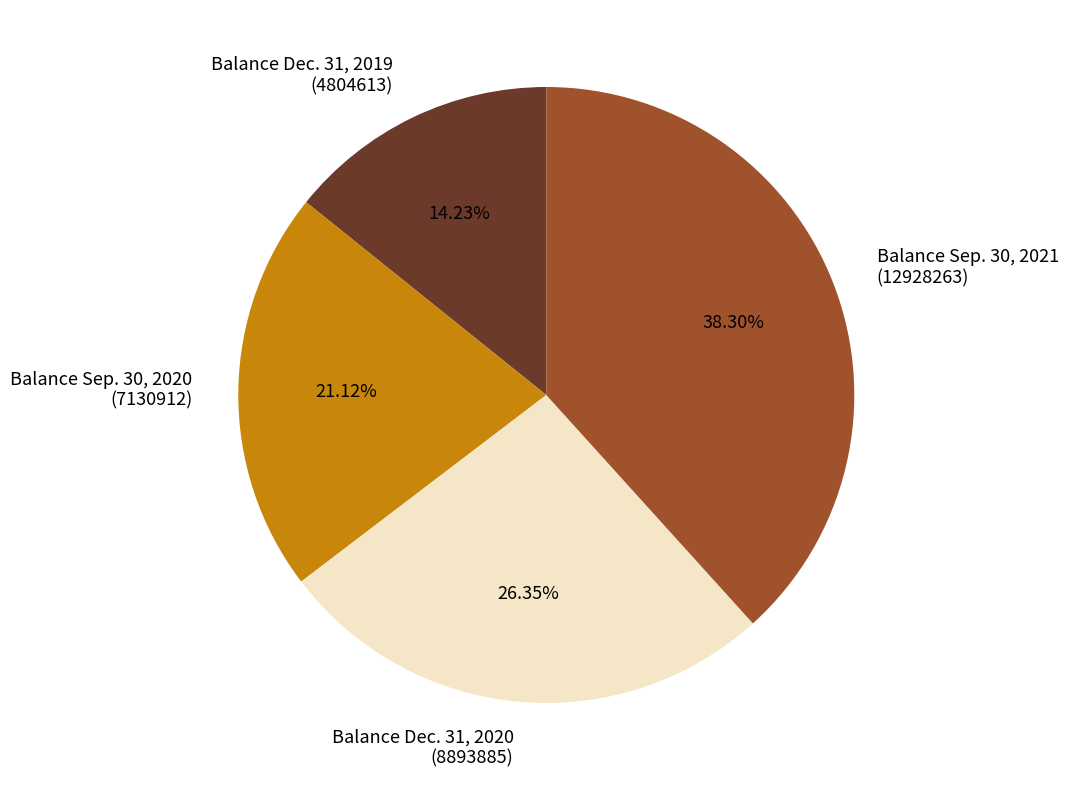

Count the number of slices in the pie.

4